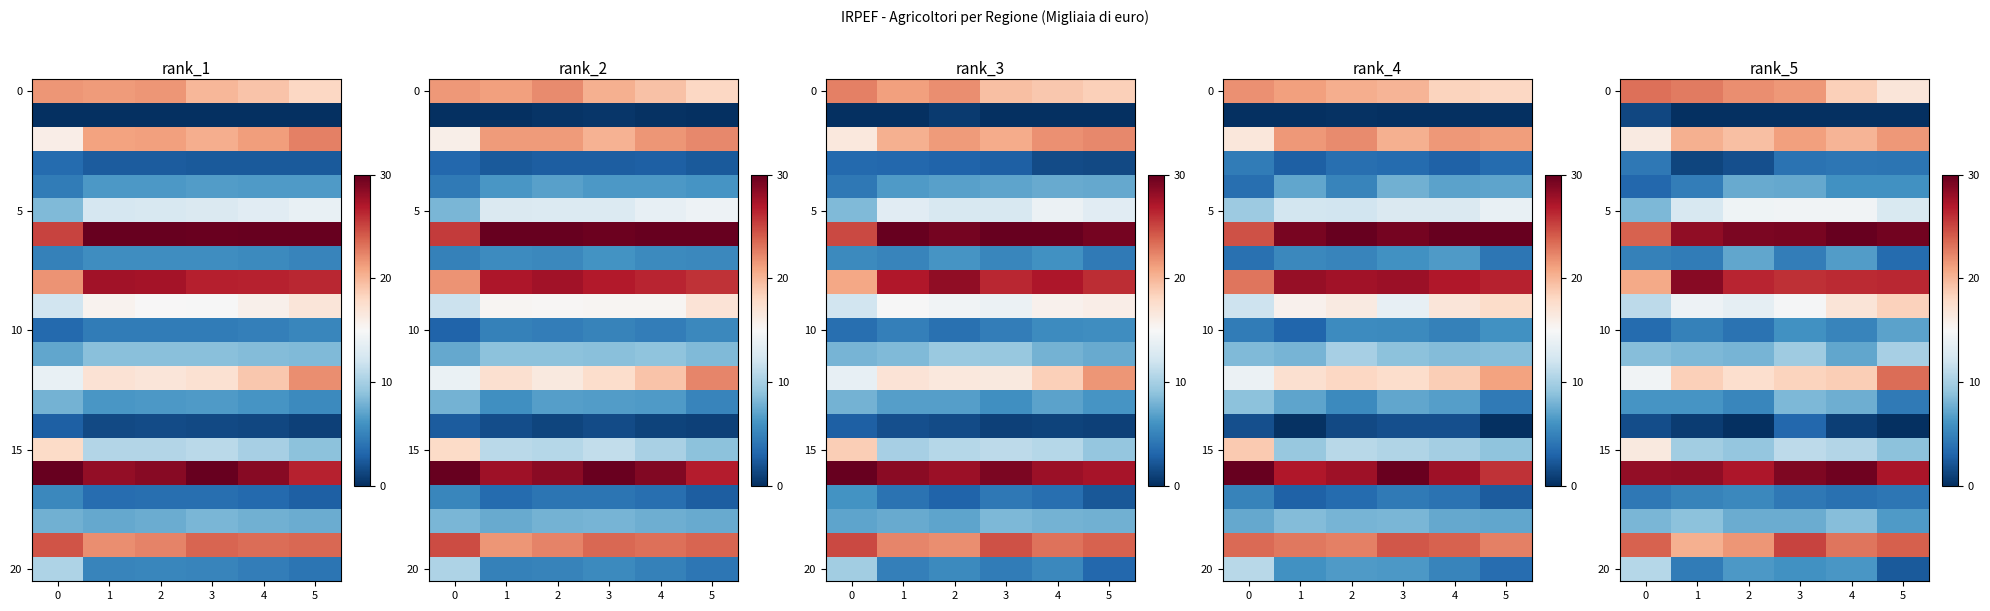

How many values in row_1 are above zero?

1